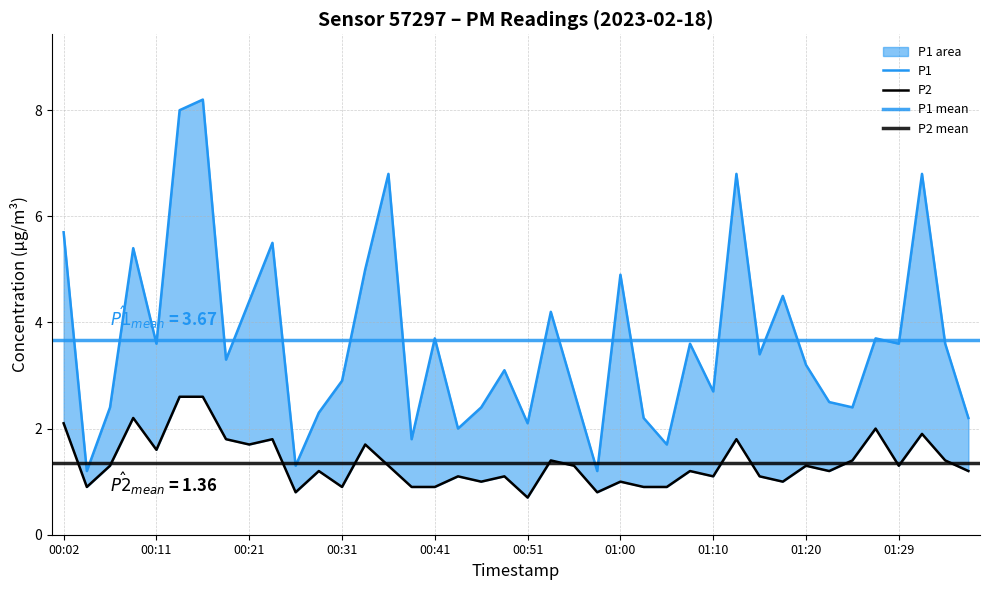

What is the value of the P2 point at the 38th from the left?

1.9